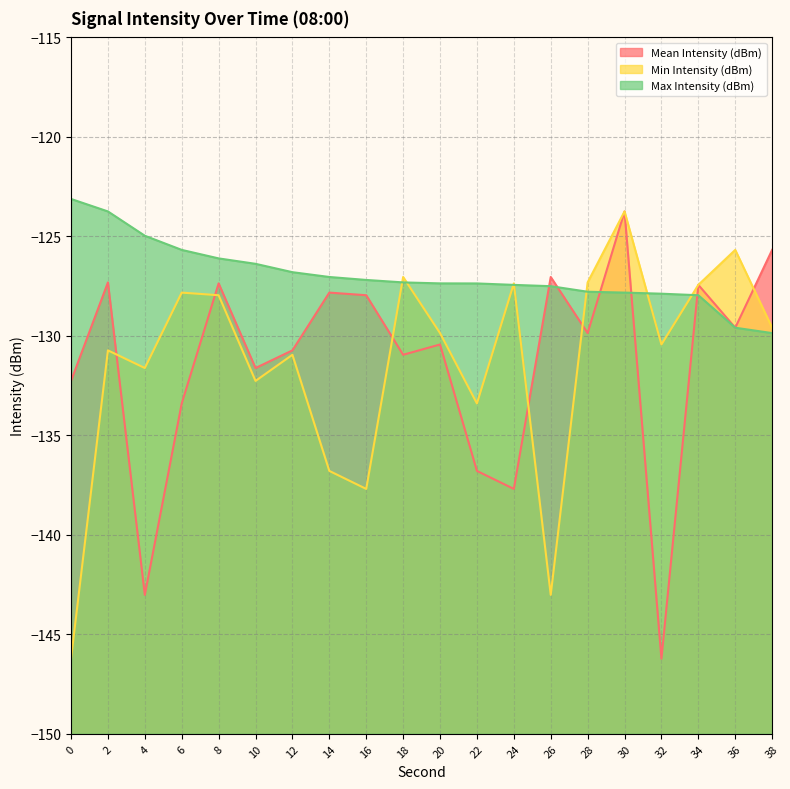

How many lines are shown in the chart?

3